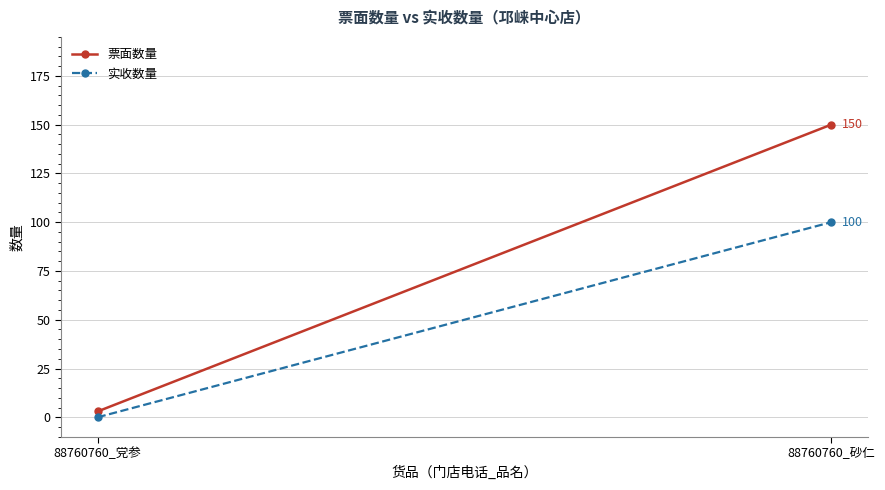

Where is 实收数量 nearest to the value 50?

88760760_党参